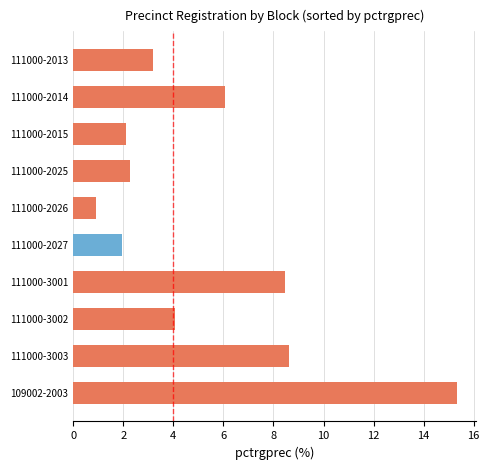

Is it true that the value at 111000-2027 is 2.0?

True